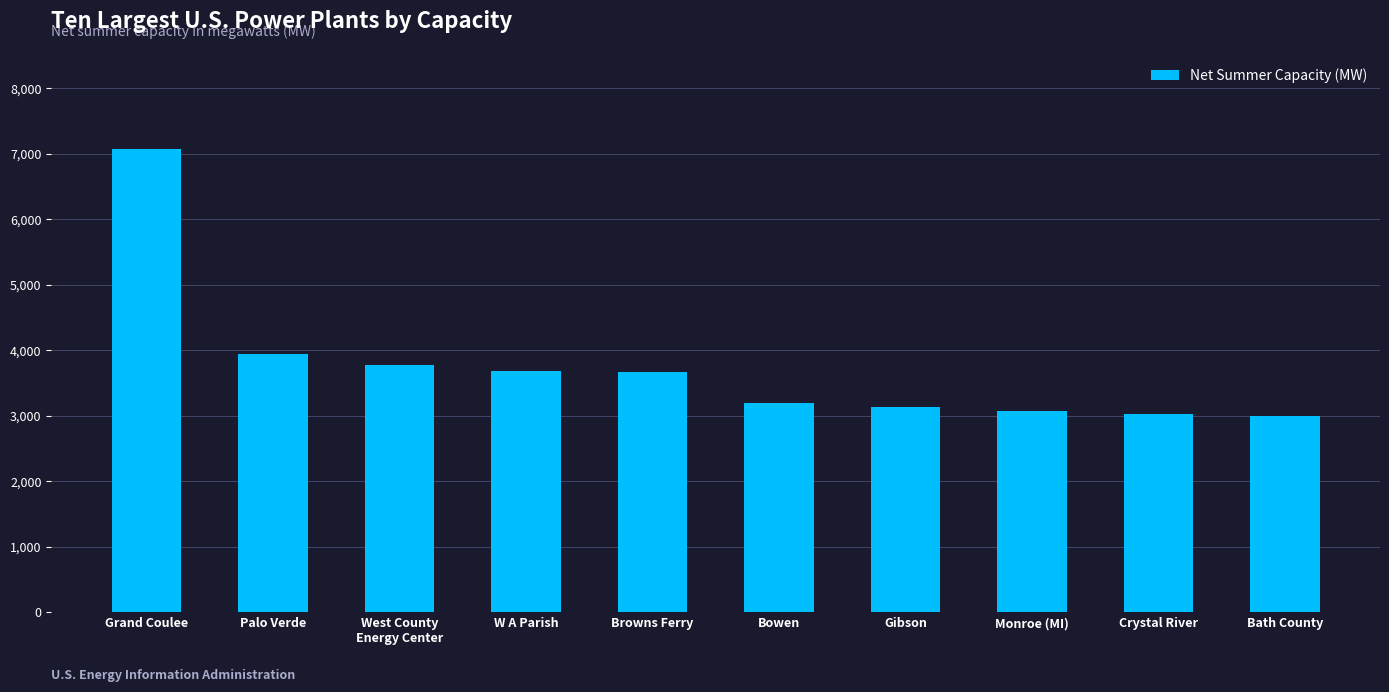

Are the bars grouped side by side (vs. stacked)?

No